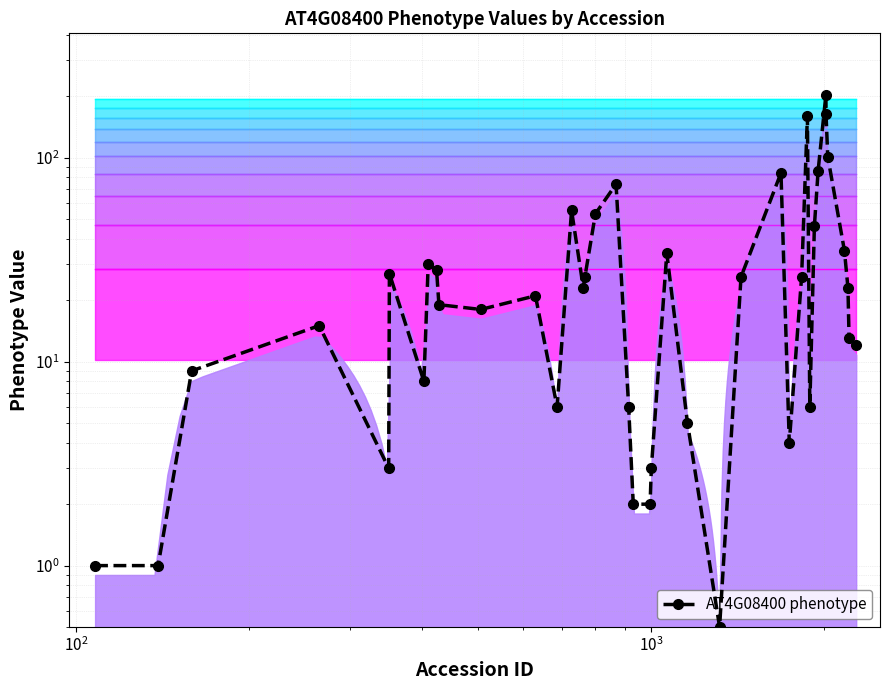

What is the value of the 7th point from the left?

8.0